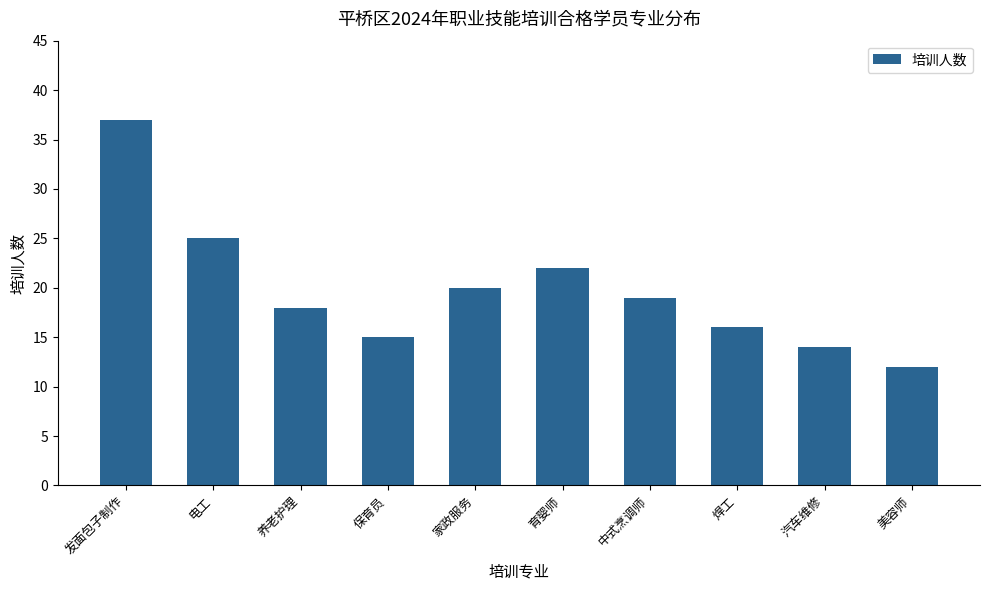

What is the label of the 3rd bar from the right?

焊工